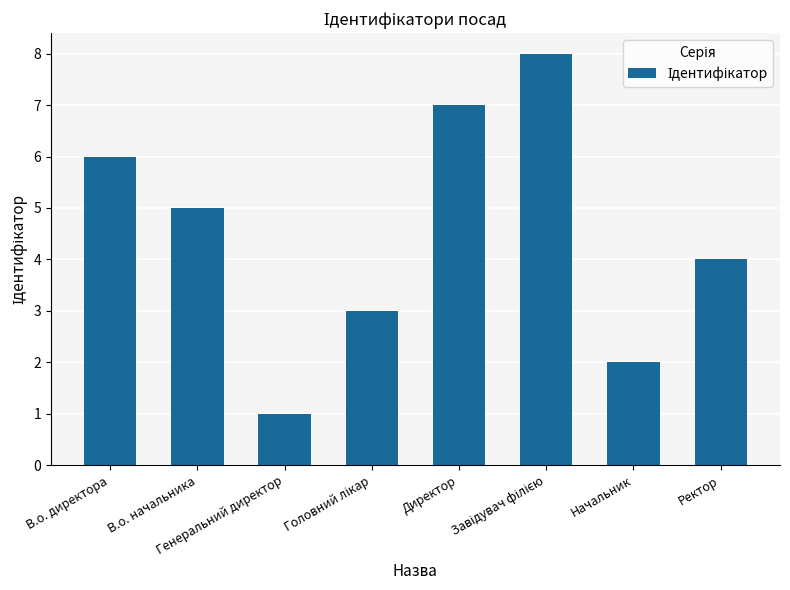

What is the difference between the second highest and second lowest values?

5